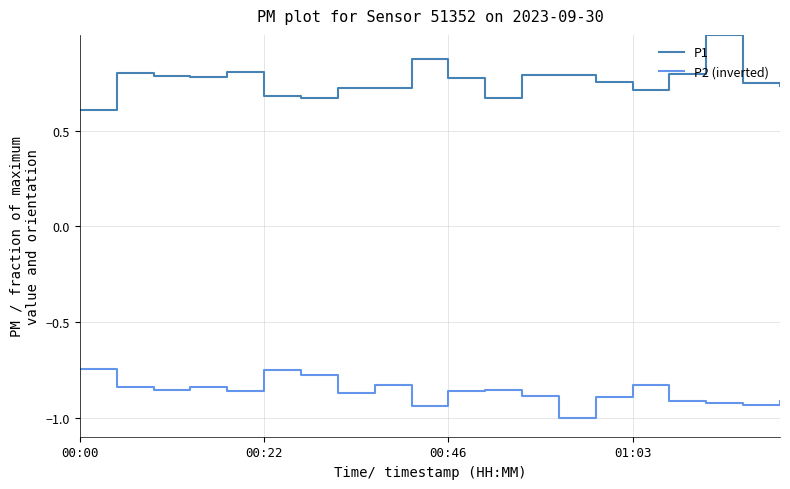

True or false: P1 and P2 (inverted) cross at least once.

False